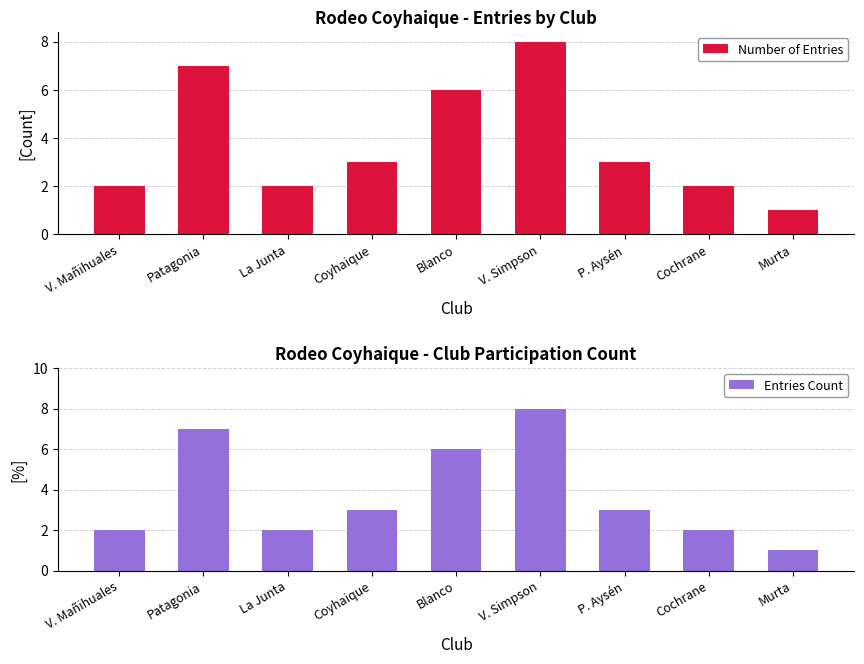

Count the Number of Entries values in the range 2 to 6.

6